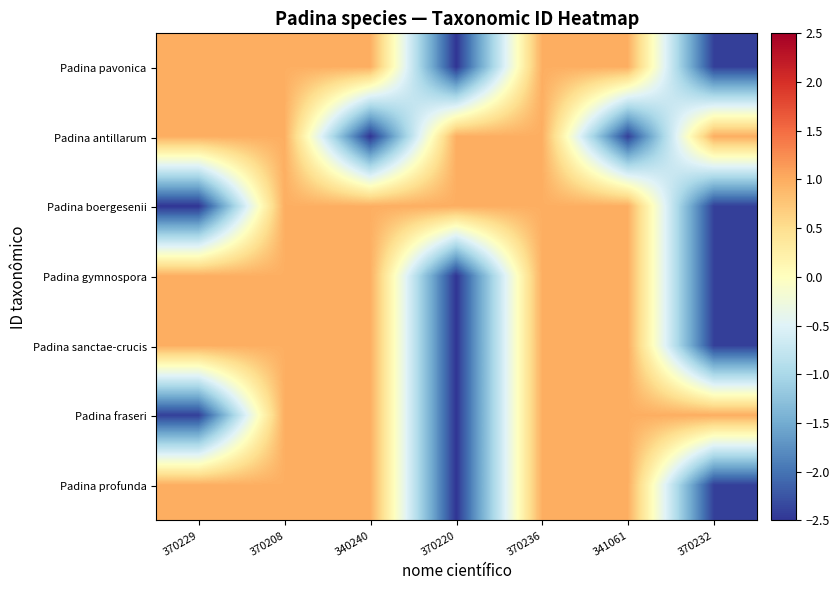

What is the total value across all series at 370236?

6.9